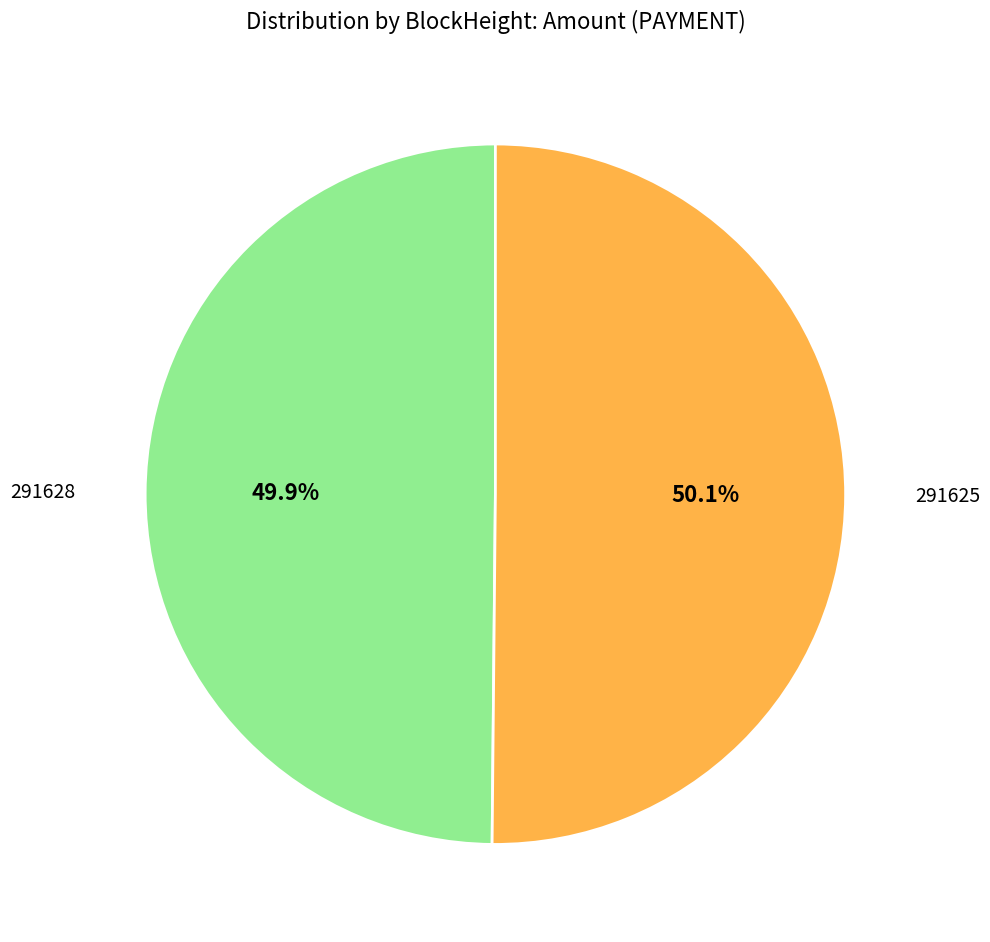

Does any single category account for the majority?

Yes